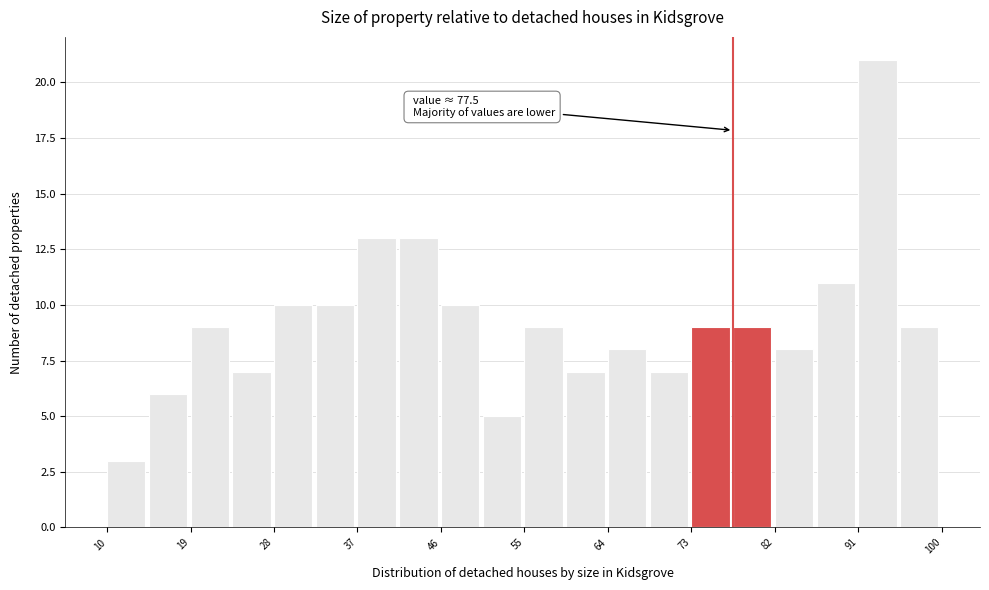

Over which range of the x-axis is the bar tallest?

91.0 to 95.5